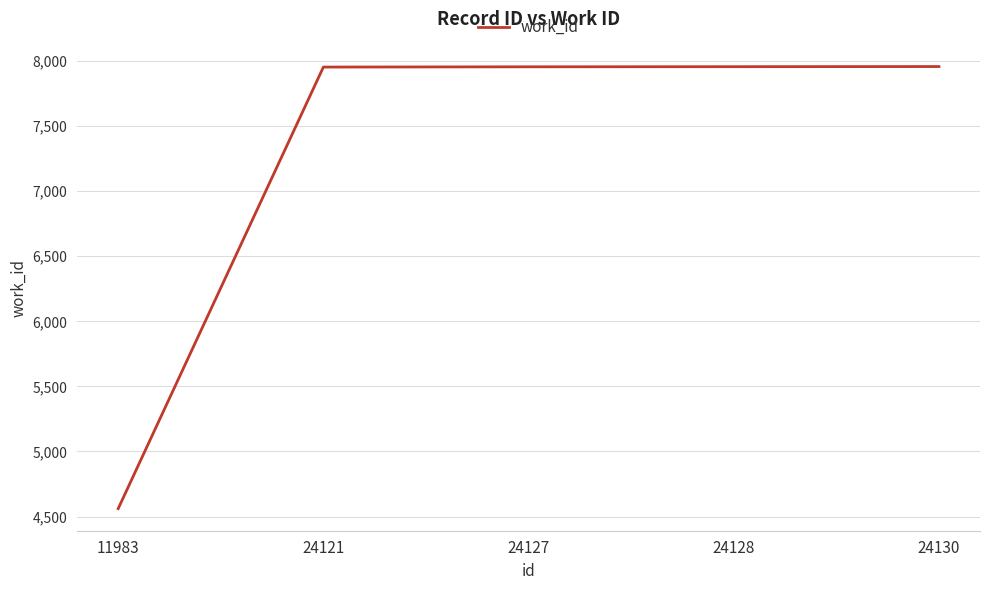

How many categories are shown in the chart?

5